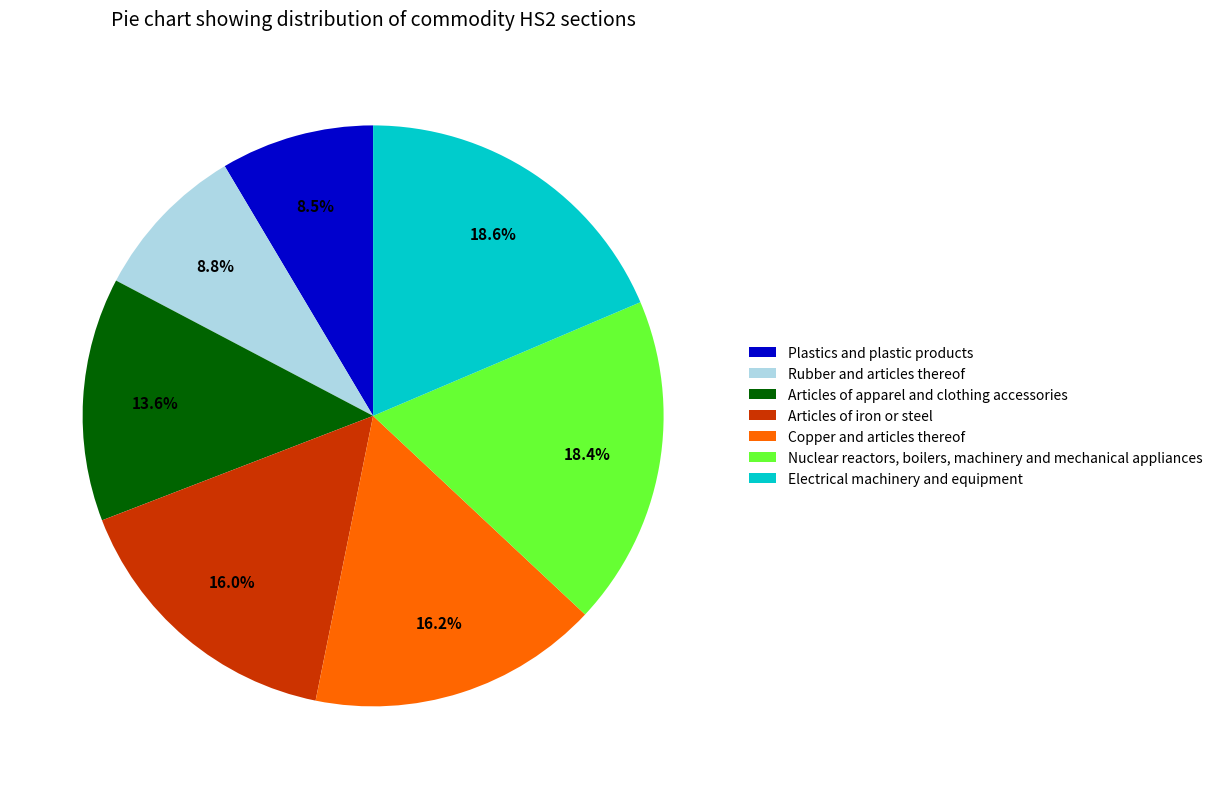

To the nearest percent, what is the difference between the Rubber and articles thereof and Copper and articles thereof slice percentages?

7%